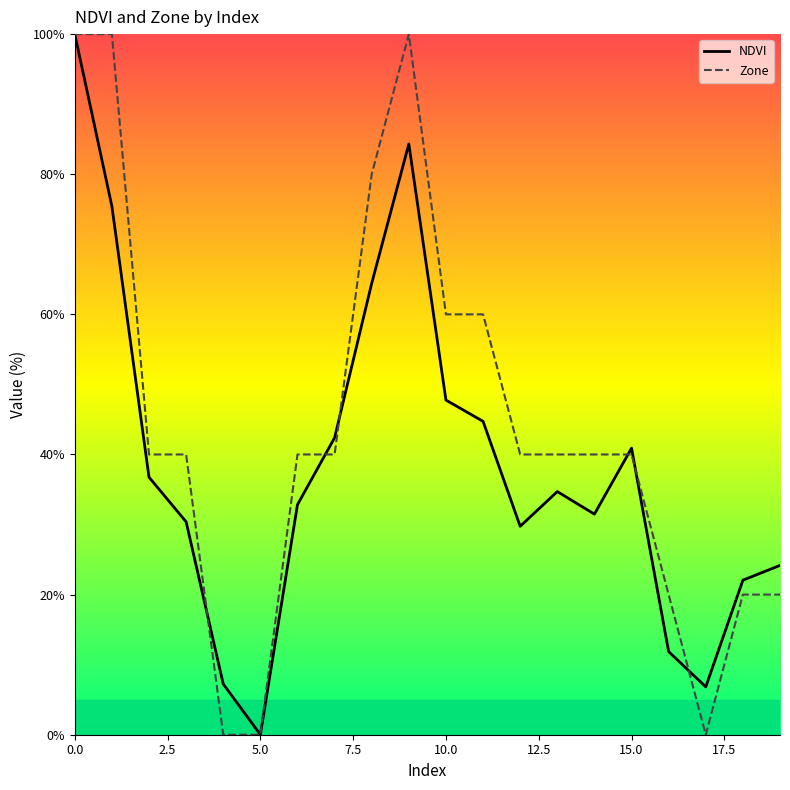

What is the average value of the Zone series?

44.0